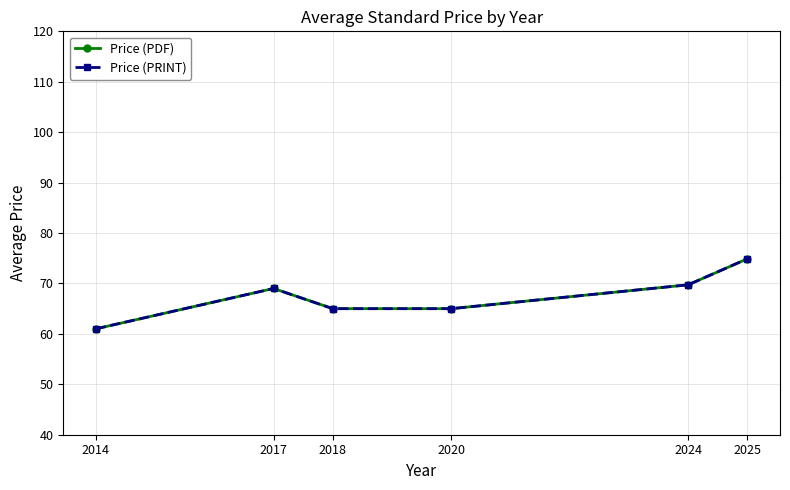

True or false: Price (PRINT) has more than 0 points higher than both neighbors.

True